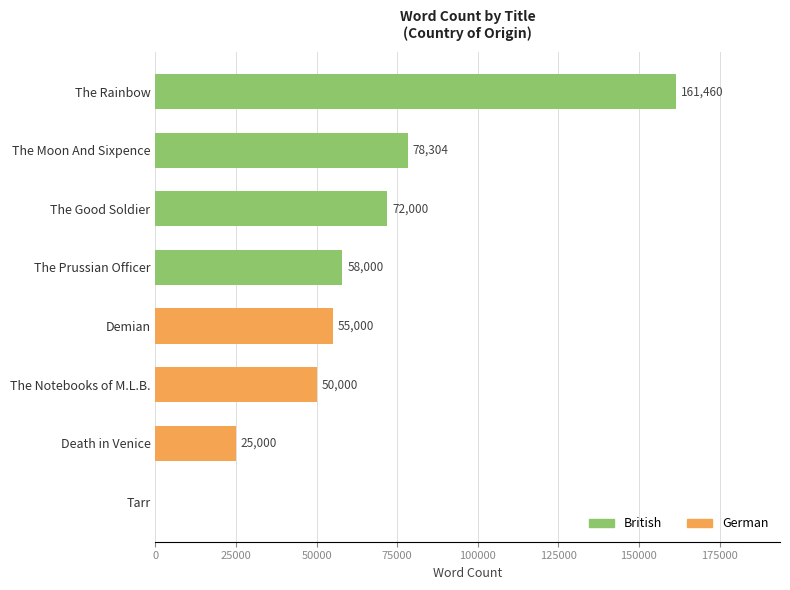

How many values are above zero?

7